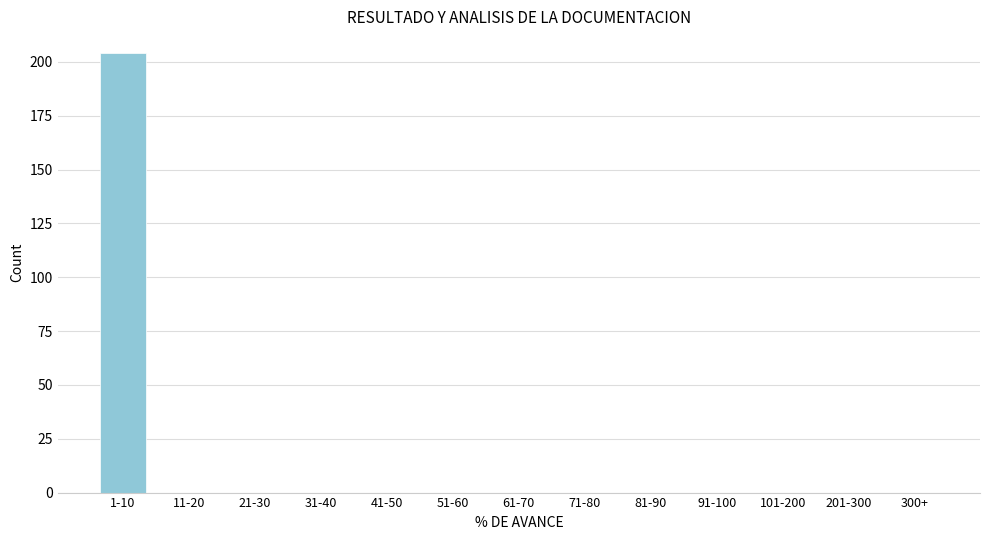

Reading left to right, transcribe all the data shown in this chart.

1-10=204	11-20=0	21-30=0	31-40=0	41-50=0	51-60=0	61-70=0	71-80=0	81-90=0	91-100=0	101-200=0	201-300=0	300+=0